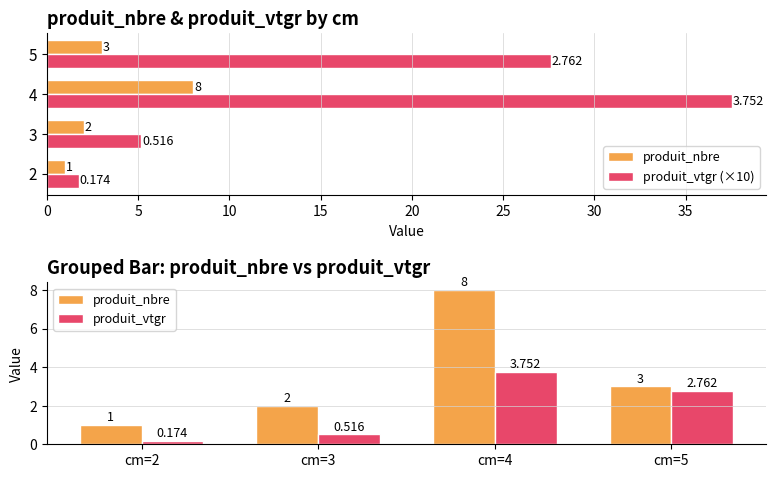

What are all the series names shown in the legend?

produit_nbre, produit_vtgr (×10), produit_vtgr